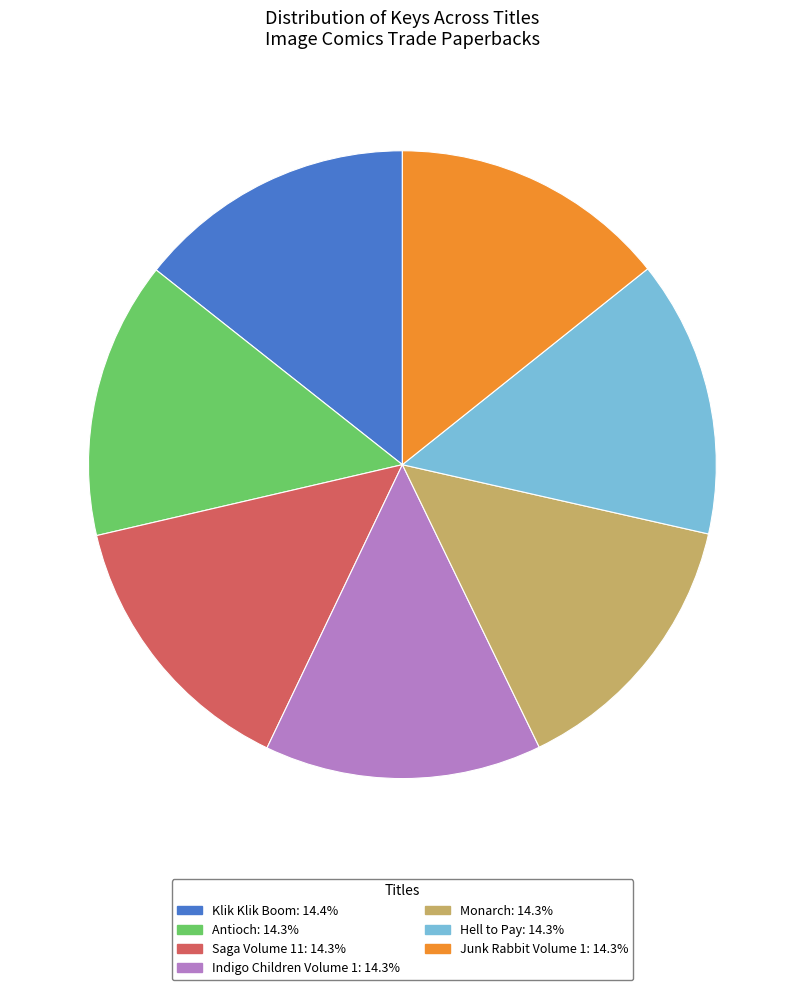

What is the ratio of the value at Junk Rabbit Volume 1 to the value at Saga Volume 11?

1.0